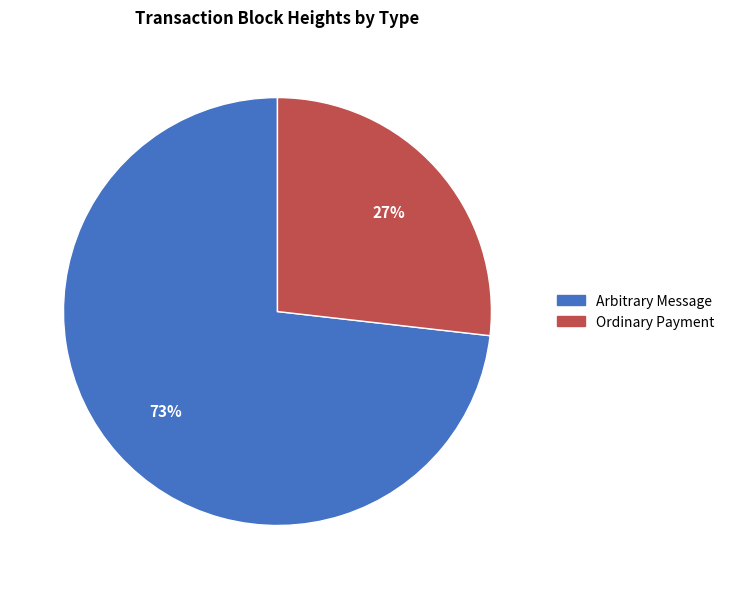

Is there a majority slice in this chart?

Yes